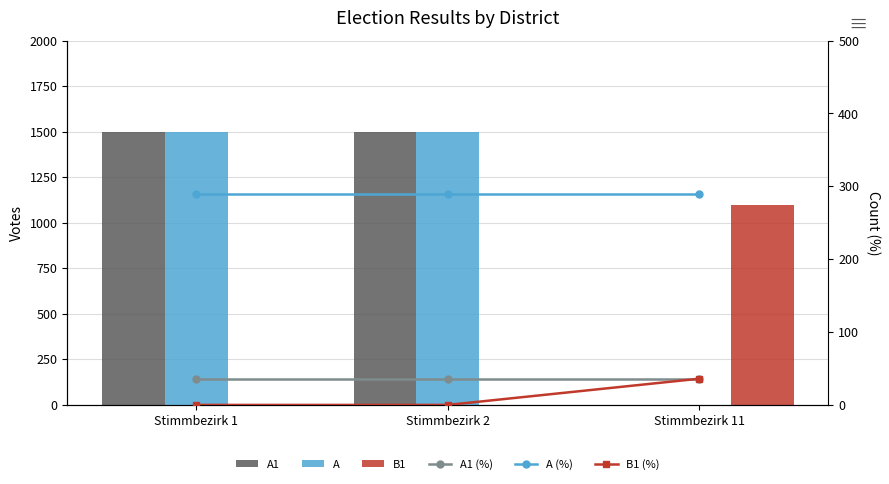

Reading right to left, what are all the values shown in this chart?

A1: 0	1500	1500
A: 0	1500	1500
B1: 1100	0	0
A1 (%): 36	36	36
A (%): 289	289	289
B1 (%): 36	0	0